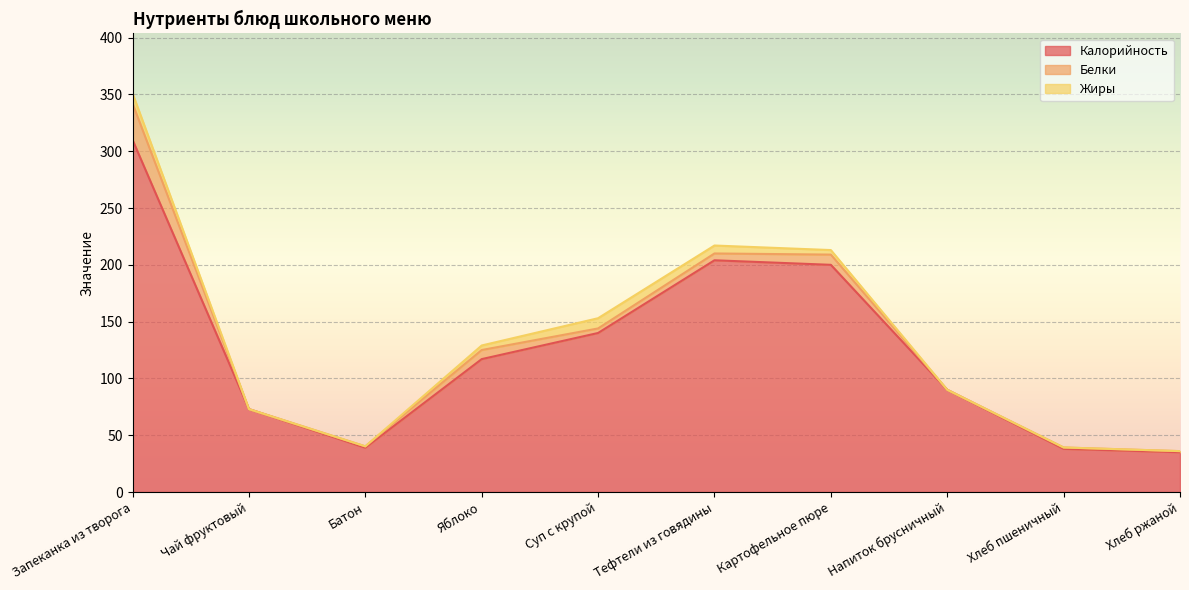

How many data points in Белки are above 4?

4